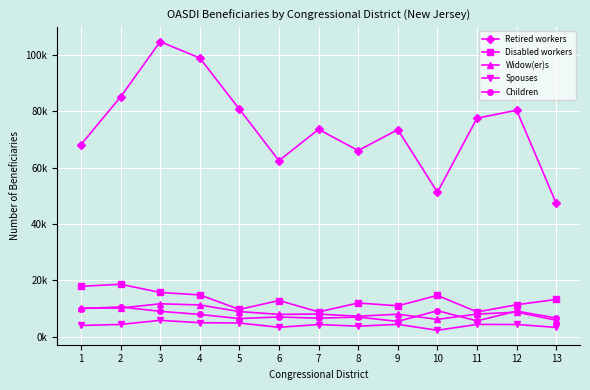

Reading left to right, list all the values displayed in this chart.

Retired workers: 1=68127	2=85060	3=104661	4=98882	5=80742	6=62471	7=73578	8=66049	9=73490	10=51280	11=77538	12=80348	13=47320
Disabled workers: 1=17902	2=18653	3=15745	4=14872	5=9715	6=12884	7=8849	8=12003	9=11007	10=14698	11=8829	12=11366	13=13276
Widow(er)s: 1=10221	2=10205	3=11725	4=11311	5=8964	6=7965	7=8082	8=7304	9=8025	10=6196	11=8070	12=8749	13=5888
Spouses: 1=4039	2=4400	3=5845	4=5017	5=4902	6=3383	7=4363	8=3787	9=4424	10=2323	11=4399	12=4389	13=3344
Children: 1=10007	2=10607	3=9043	4=7947	5=6478	6=7046	7=6609	8=7010	9=5474	10=9270	11=5661	12=9121	13=6683